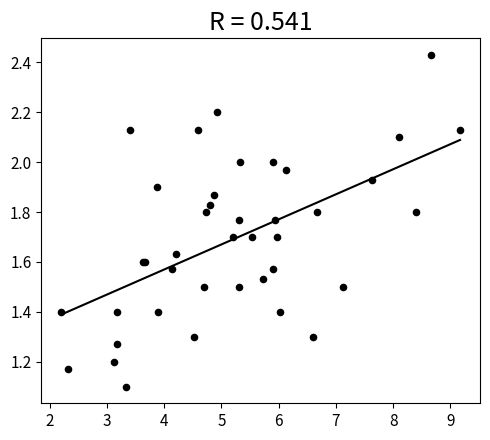

What Y value in the scatter plot is closest to 1?

1.1